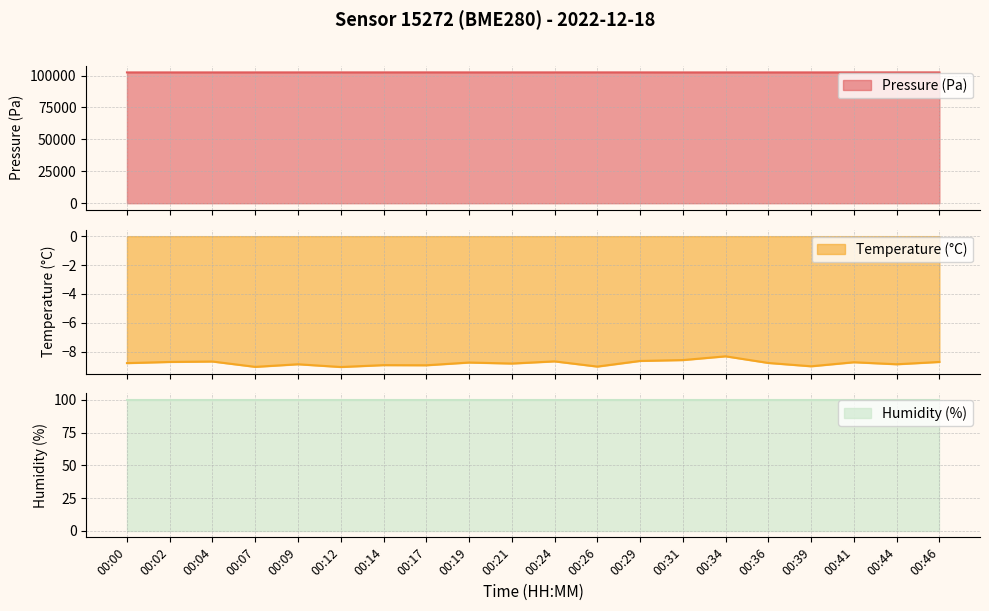

What is the minimum value for Pressure (Pa)?

102461.3